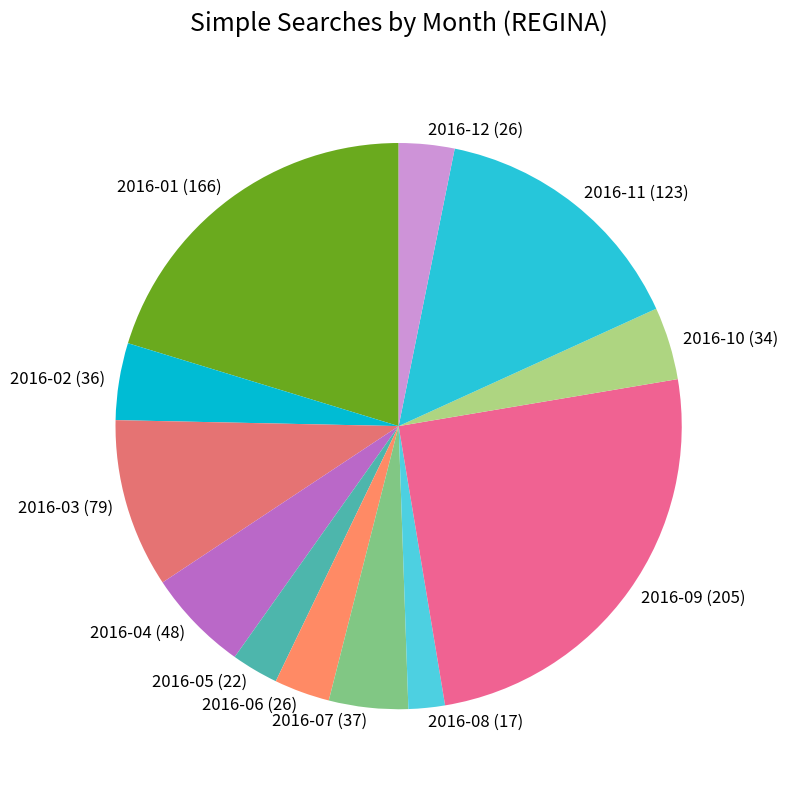

Is the sum of 2016-03 and 2016-07 greater than half?

No